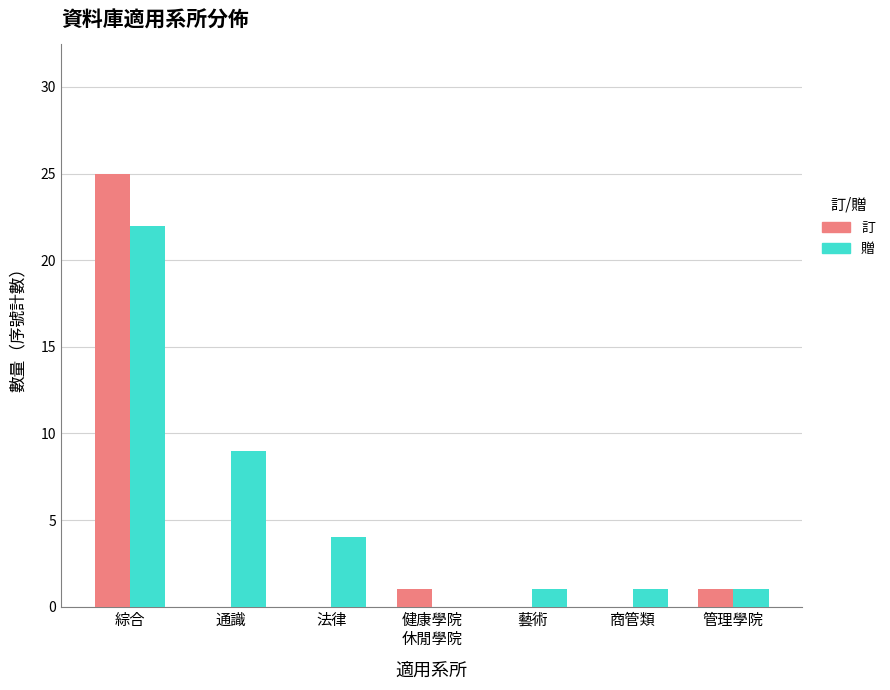

Read the 贈 value at 法律.

4